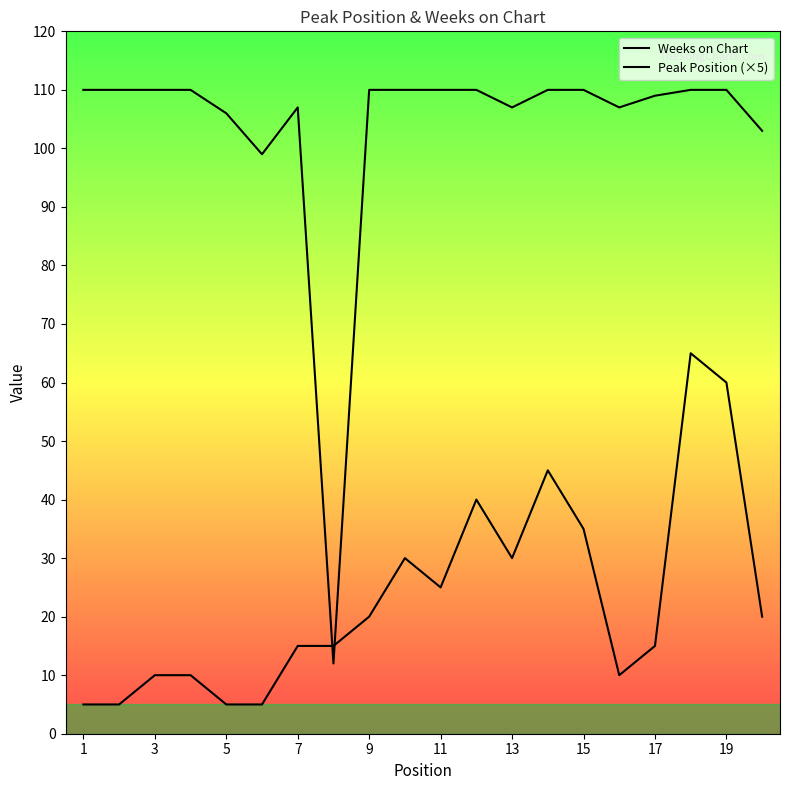

How many intersections are there between Weeks on Chart and Peak Position (×5)?

2